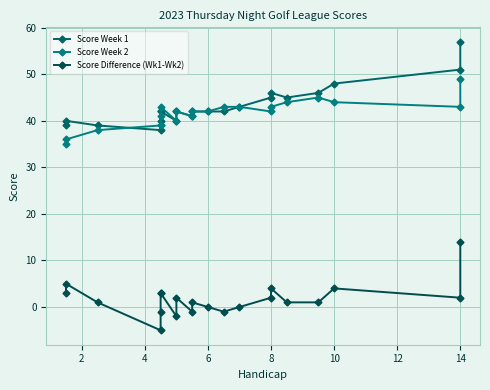

True or false: Score Week 1 has more than 1 points higher than both neighbors.

True